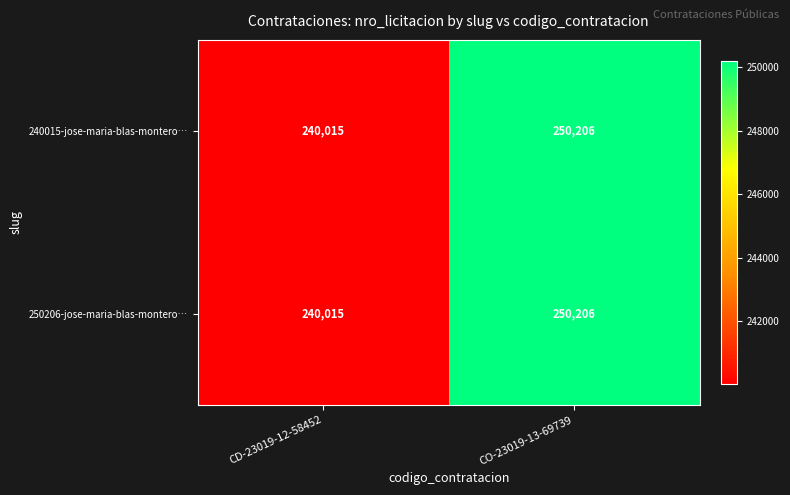

What is the lowest value of the 250206-jose-maria-blas-montero… series?

240015